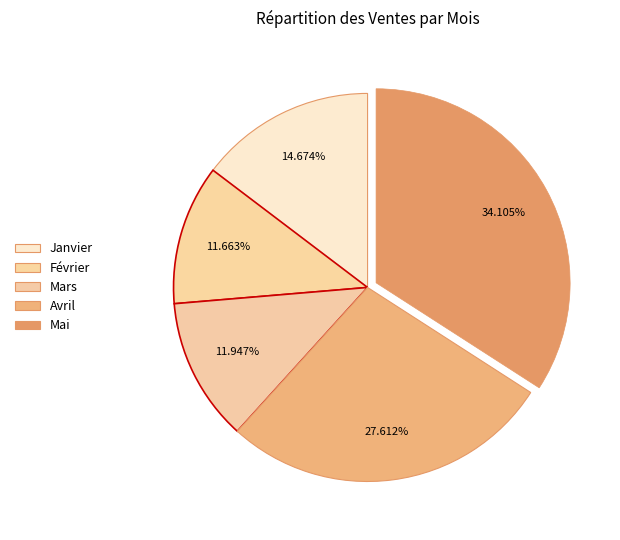

True or false: Janvier accounts for 15% of the total.

True